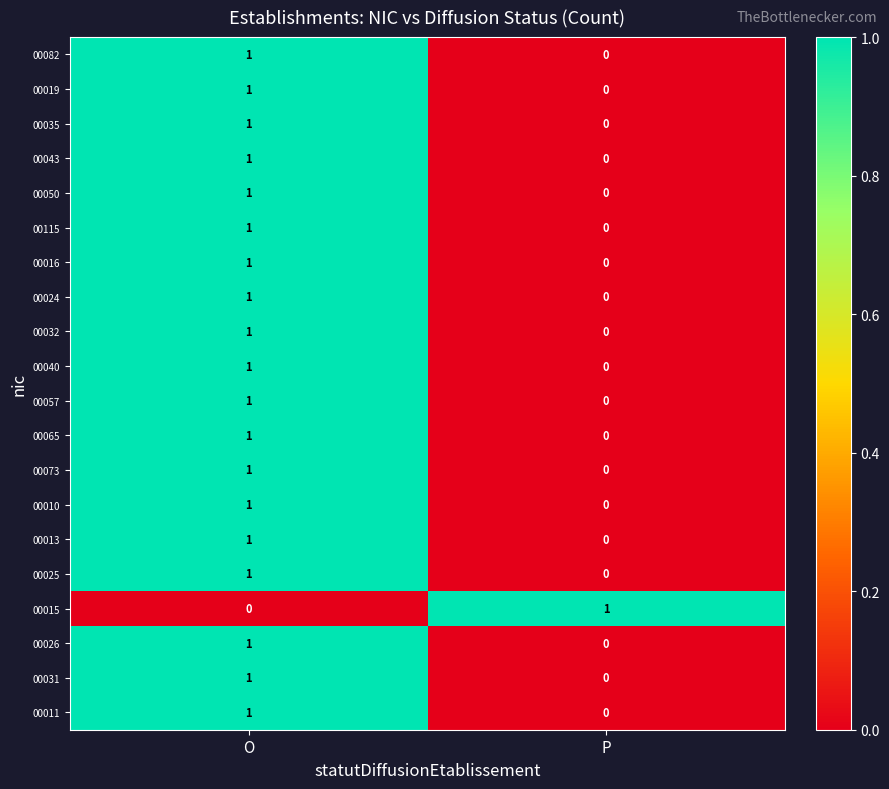

At which label does 00019 reach its minimum?

P